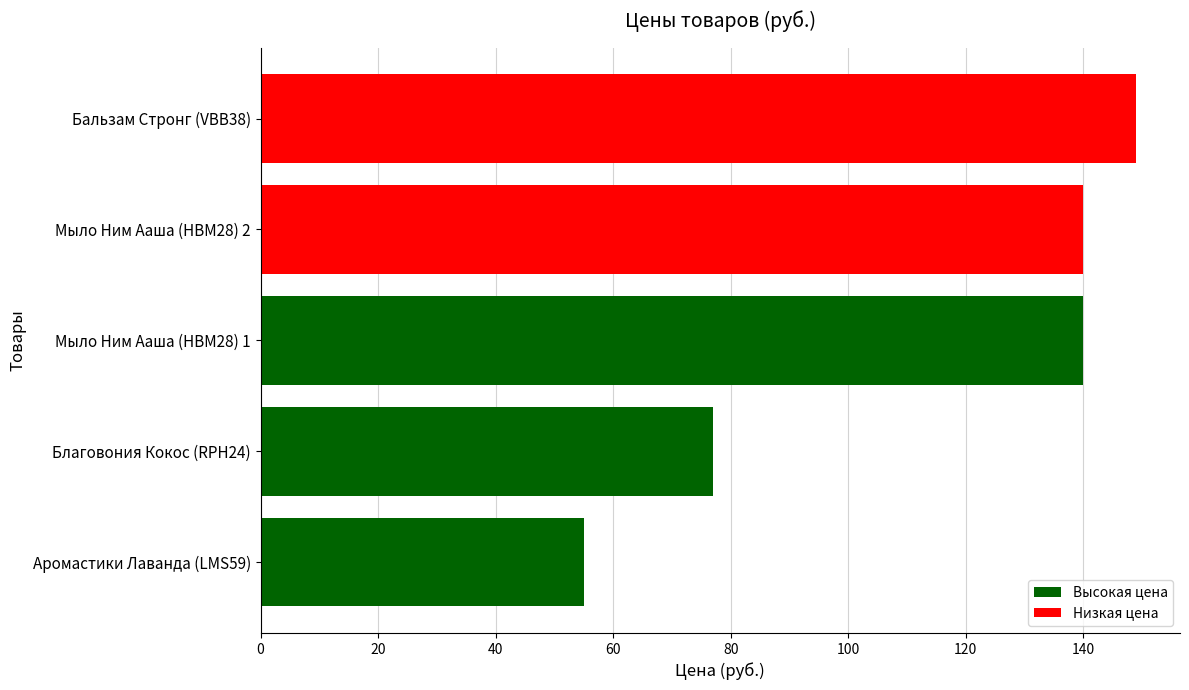

What is the ratio of the value at Благовония Кокос (RPH24) to the value at Аромастики Лаванда (LMS59)?

1.4